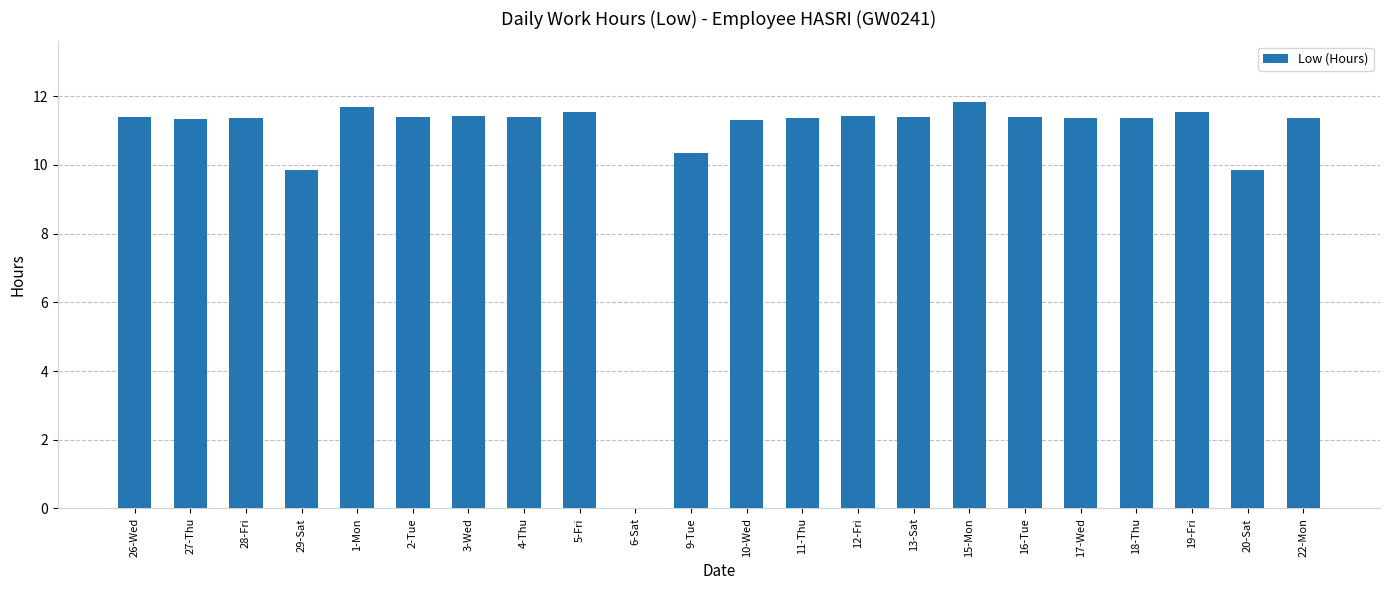

What is the greatest value displayed?

11.8